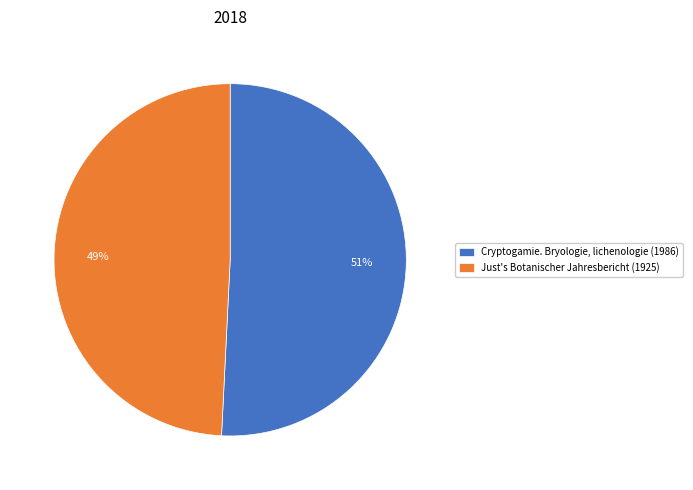

Do Just's Botanischer Jahresbericht (1925) and Cryptogamie. Bryologie, lichenologie (1986) together represent more than half of the pie?

Yes